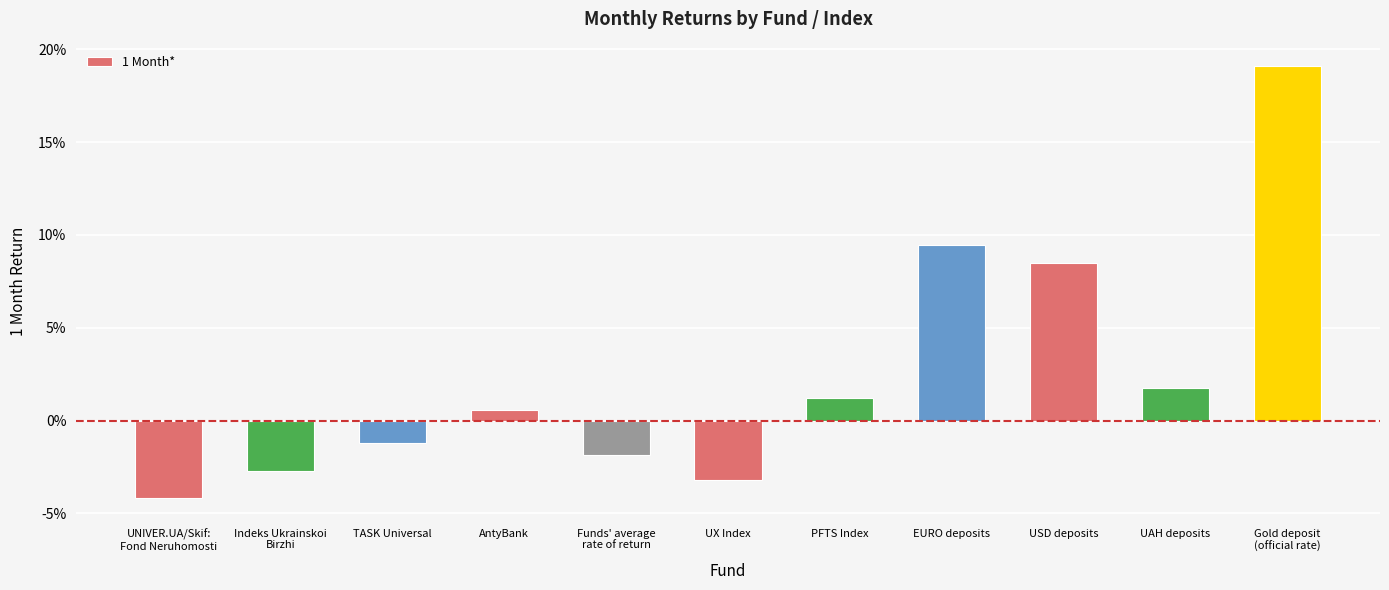

Does the chart contain any negative values?

Yes